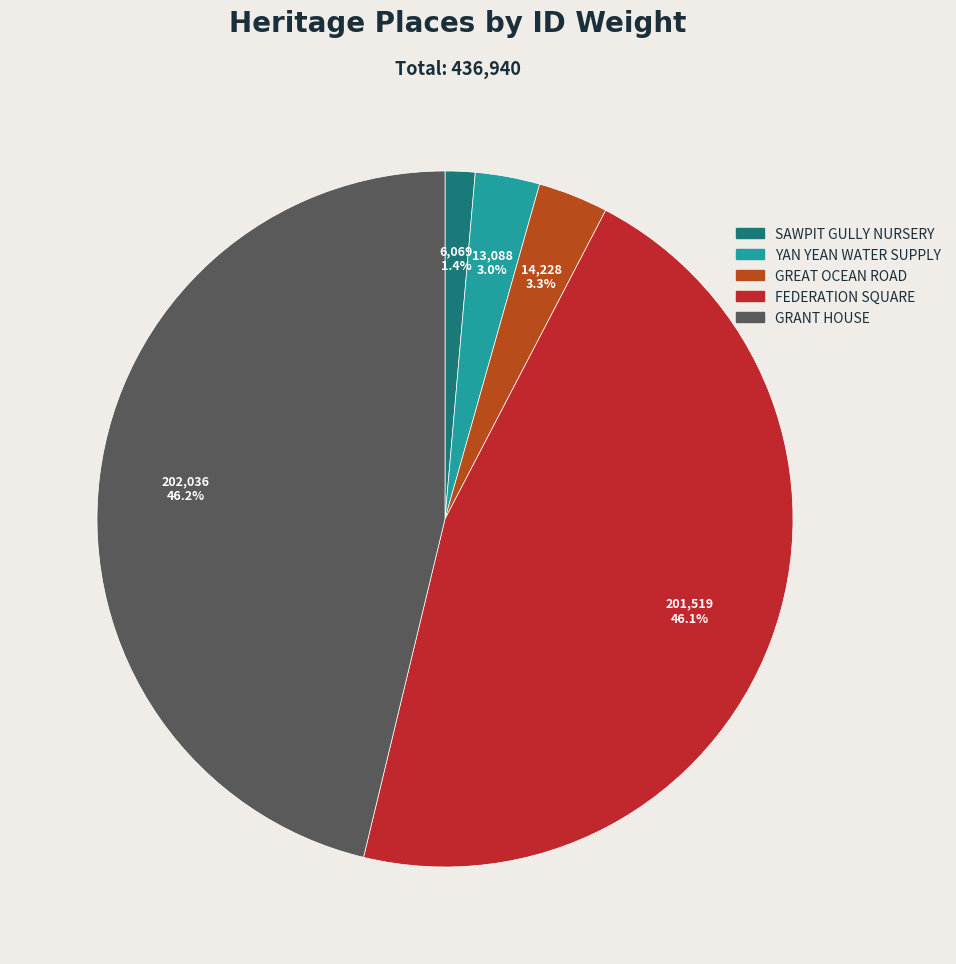

How many segments does this pie chart have?

5